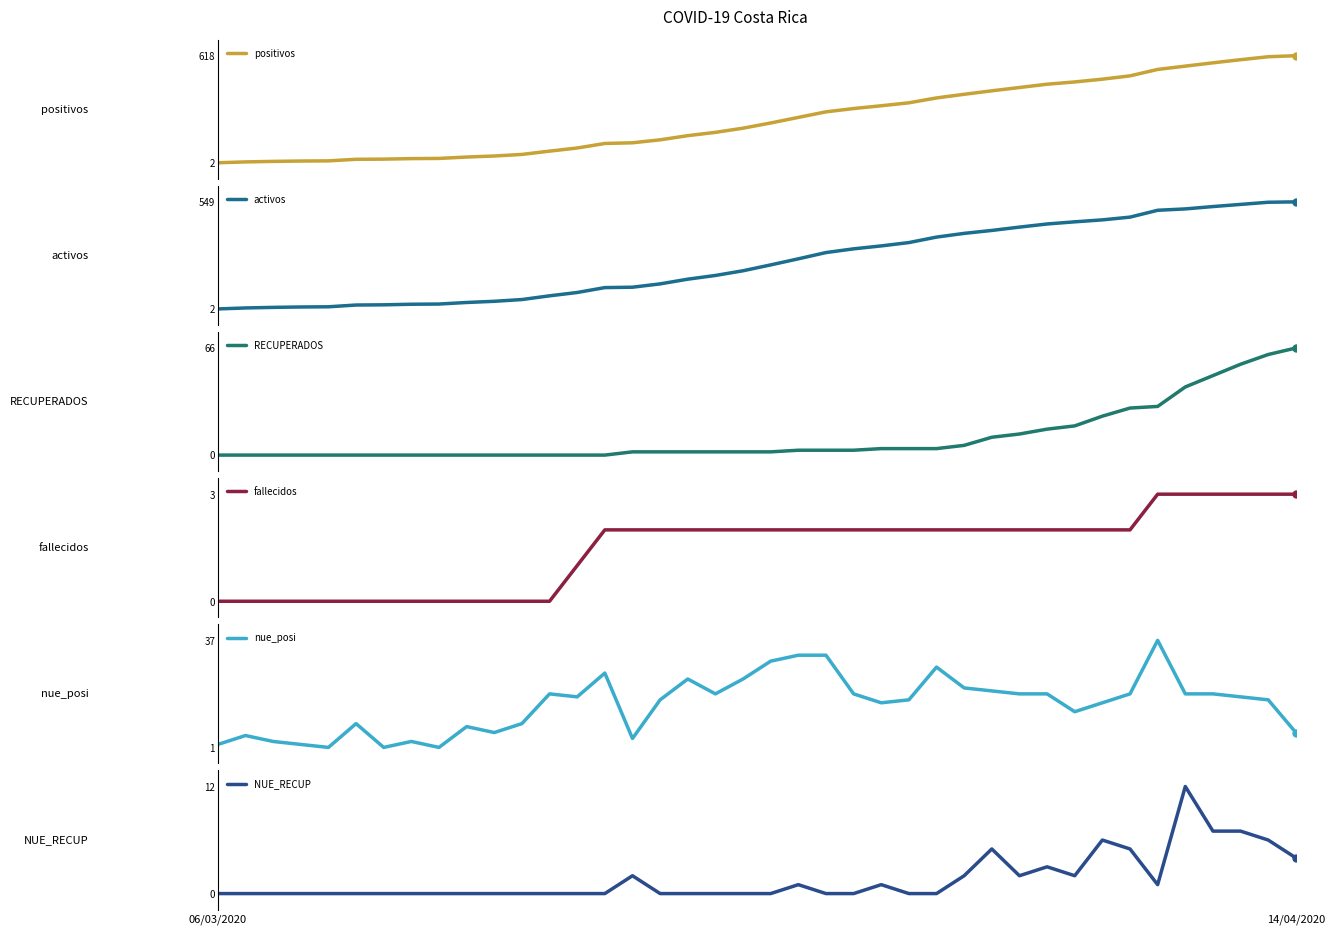

Which series reaches the maximum Y coordinate?

positivos